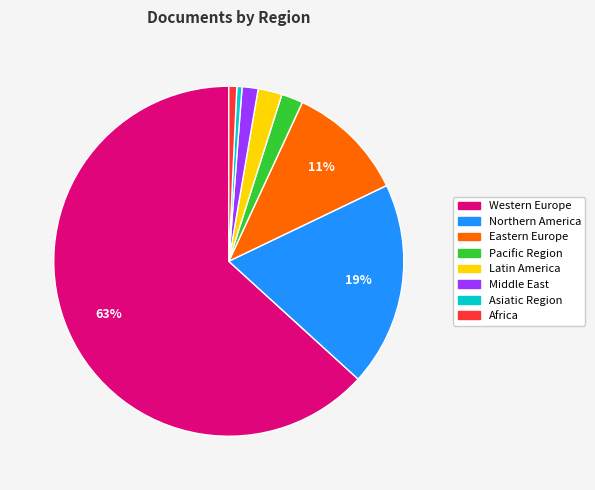

Is the sum of Latin America and Africa greater than half?

No